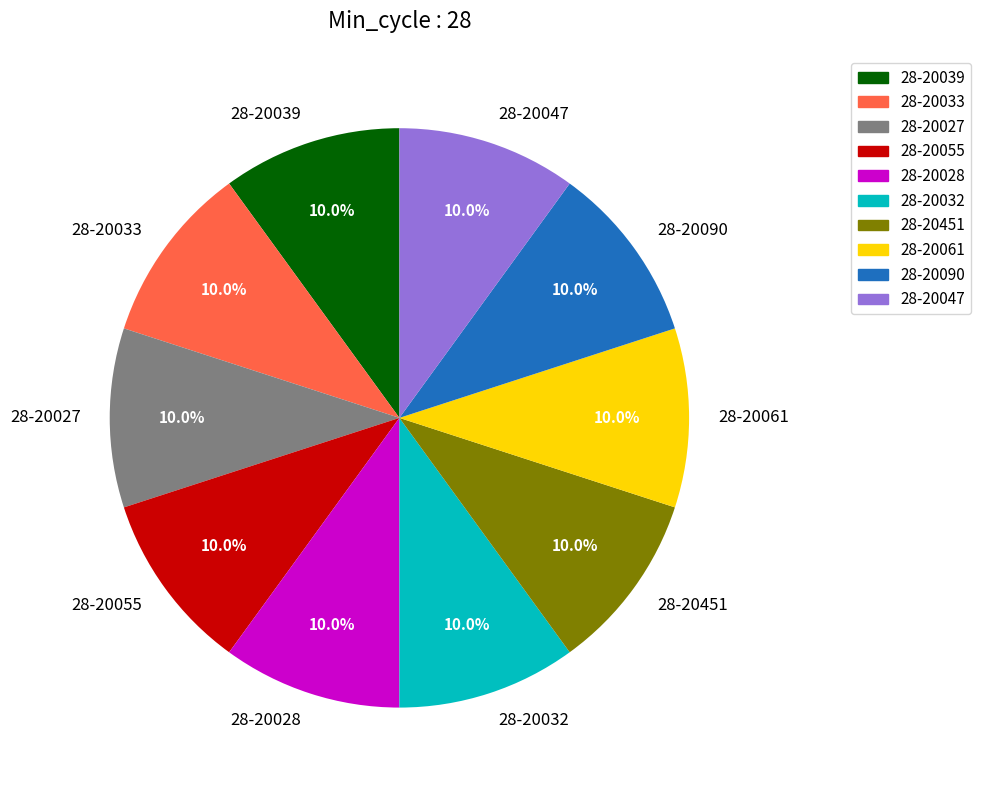

Is it true that 28-20033 is 10% of the pie?

True